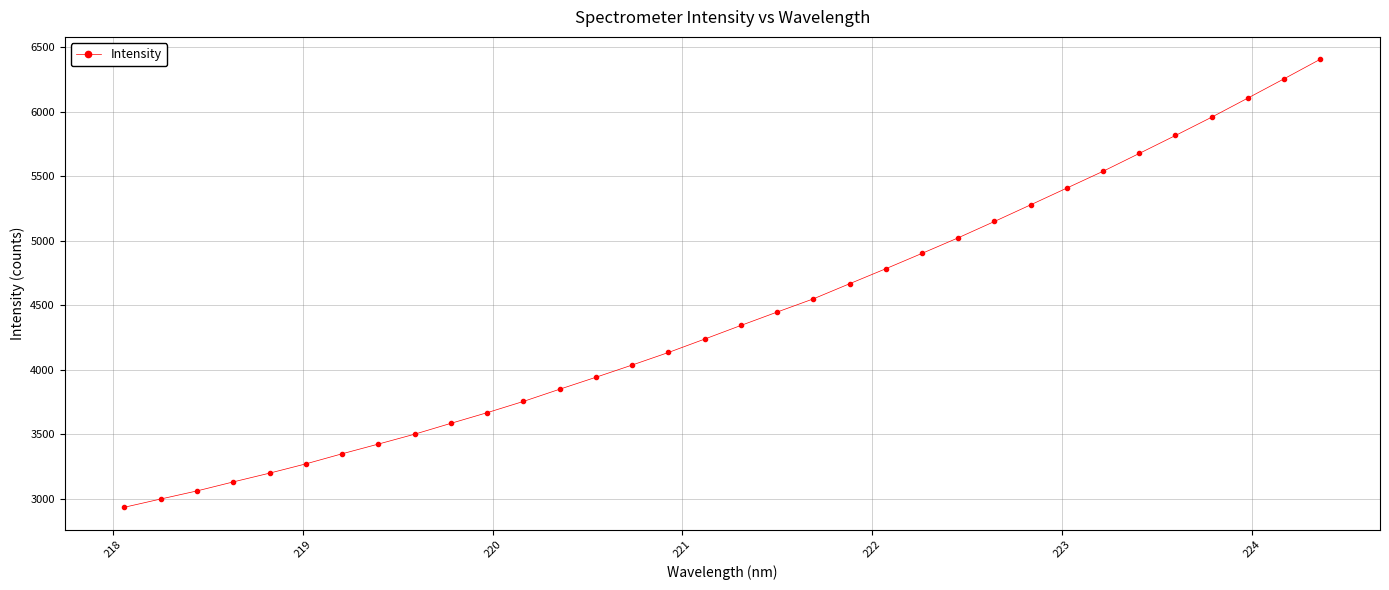

What is the greatest value displayed?

6407.1